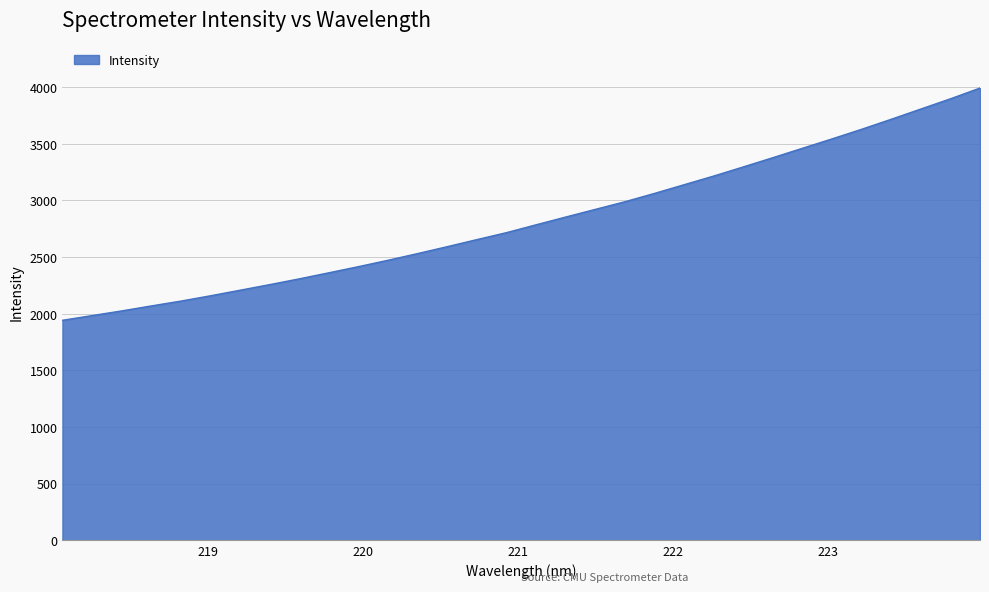

What is the smallest value displayed?

1941.7